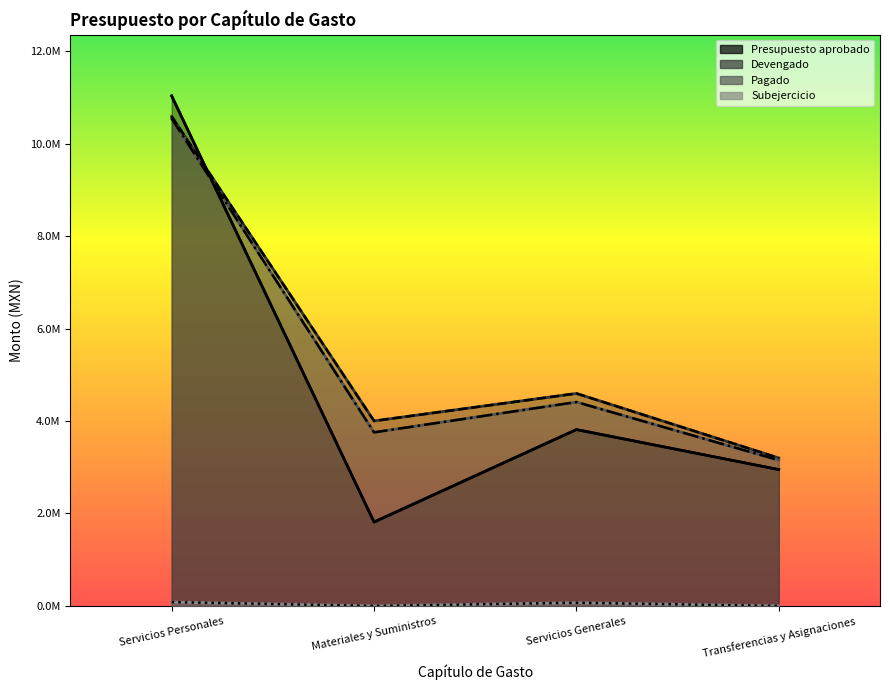

What is the total value across all series at Servicios Generales?

12824717.5